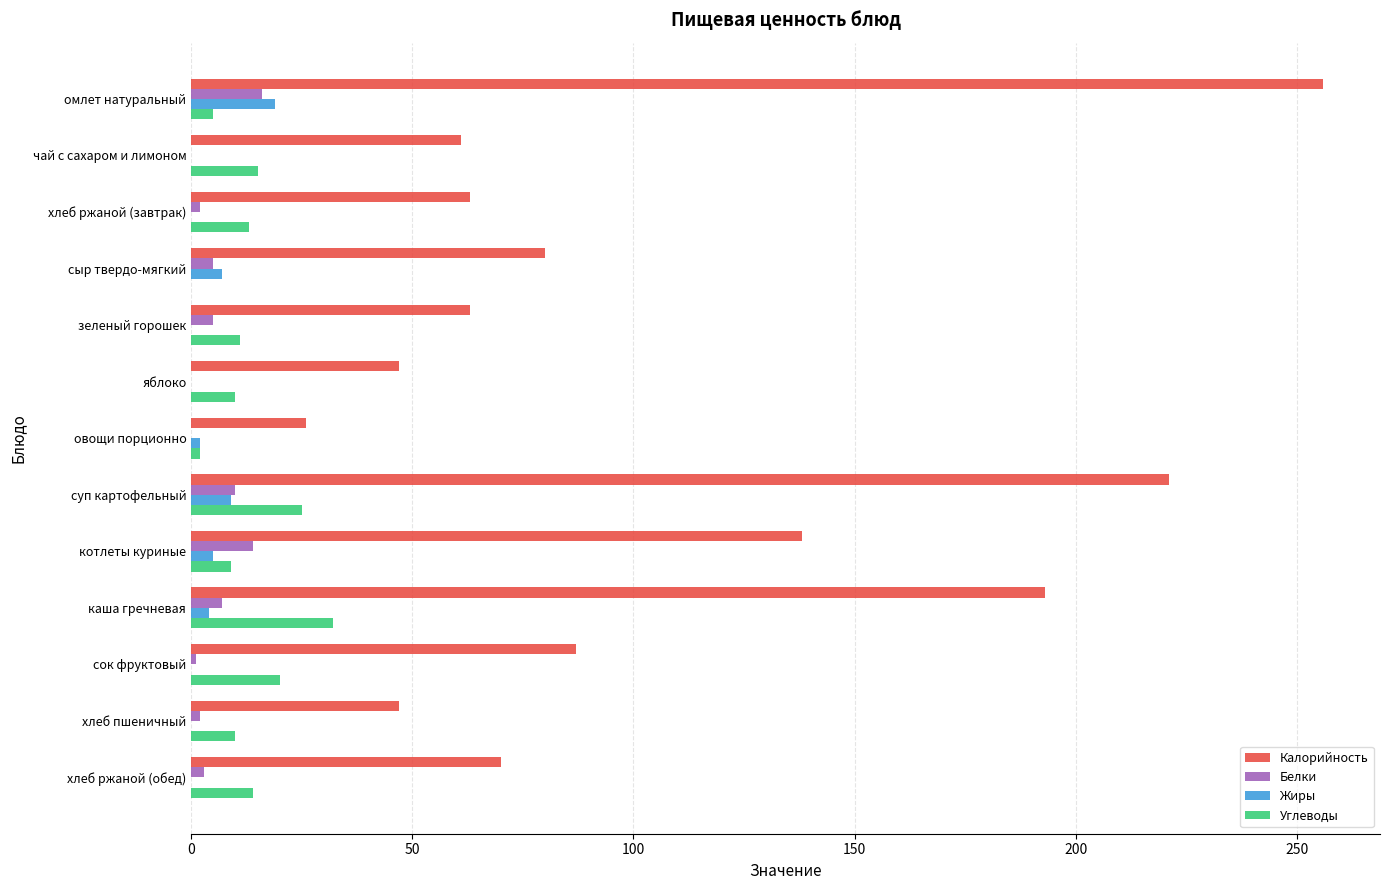

Which series changed the most between сыр твердо-мягкий and хлеб пшеничный?

Калорийность